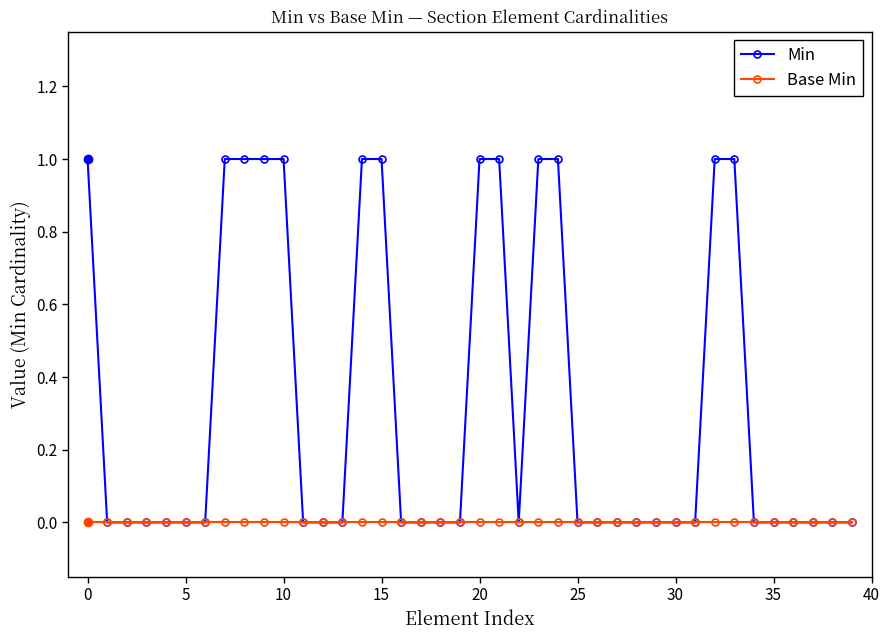

What are all the series names shown in the legend?

Min, Base Min